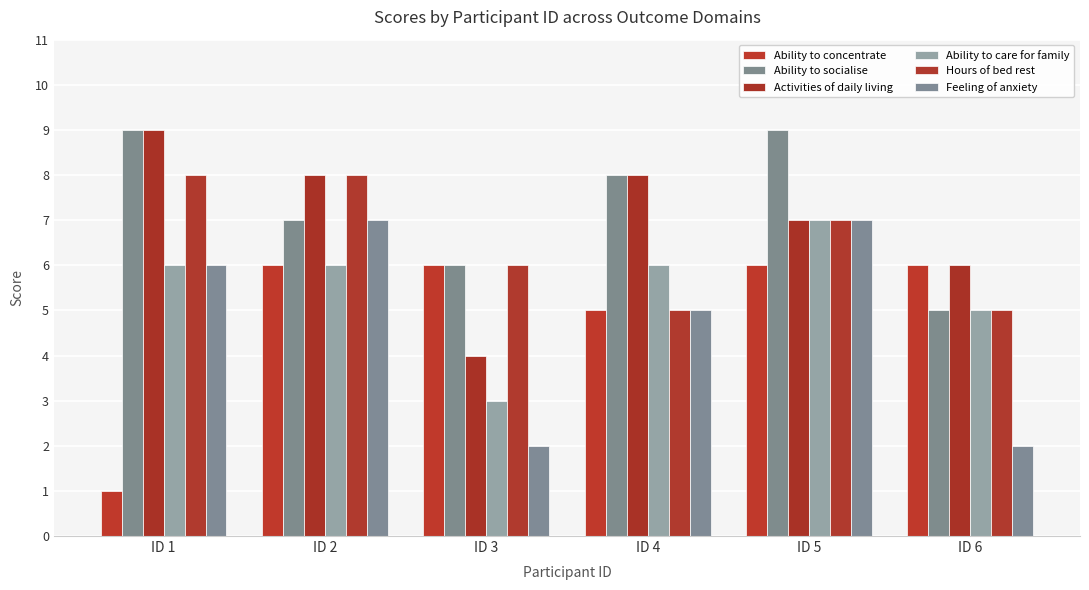

At which category is the sum across all series the highest?

ID 5